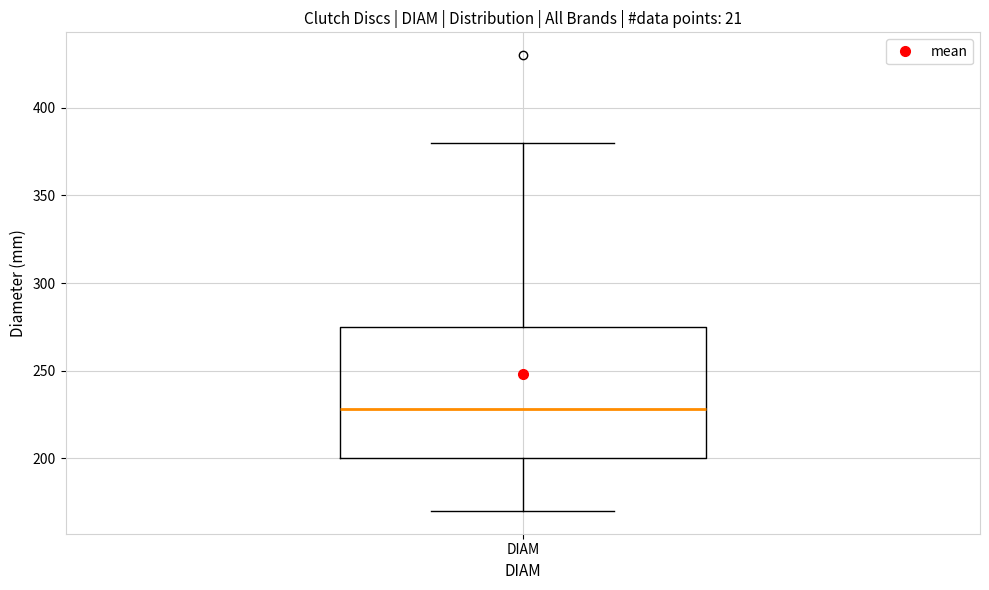

Where does the upper whisker of the box for DIAM end on the y-axis? The values are not printed on the chart, so give them approximately, as read against the axis.

380